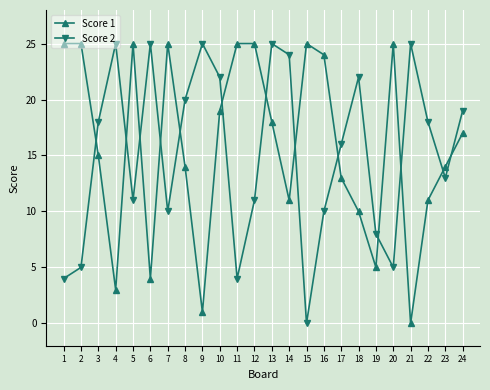

At which category is the sum across all series the highest?

13